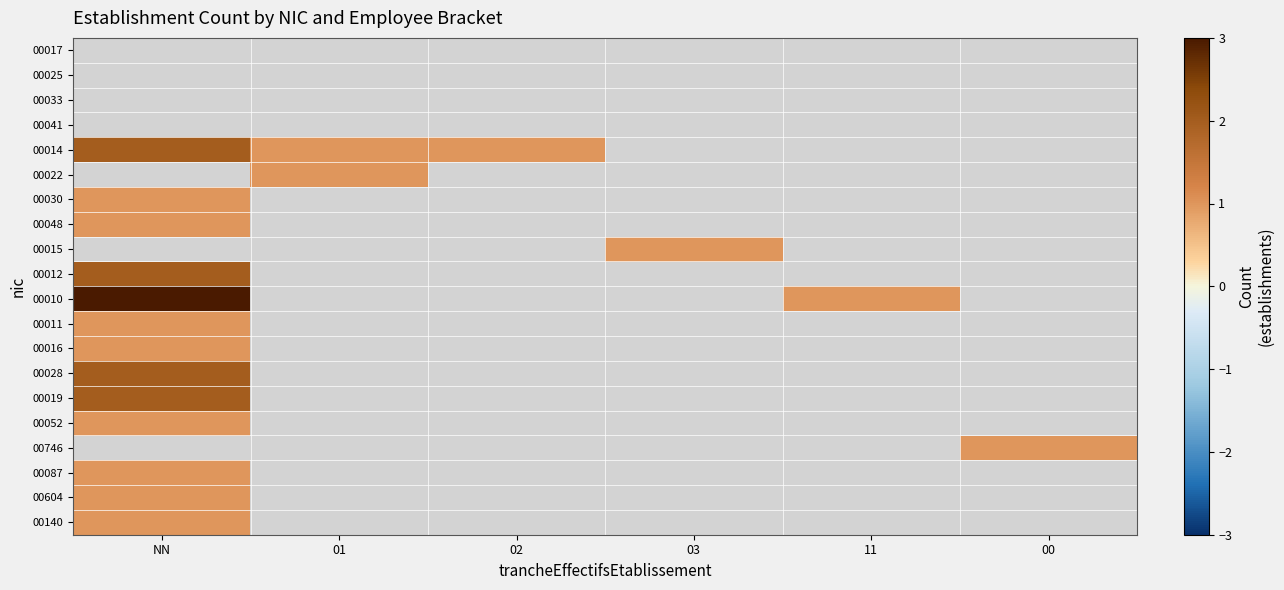

Which category has the highest value in the 00604 series?

NN